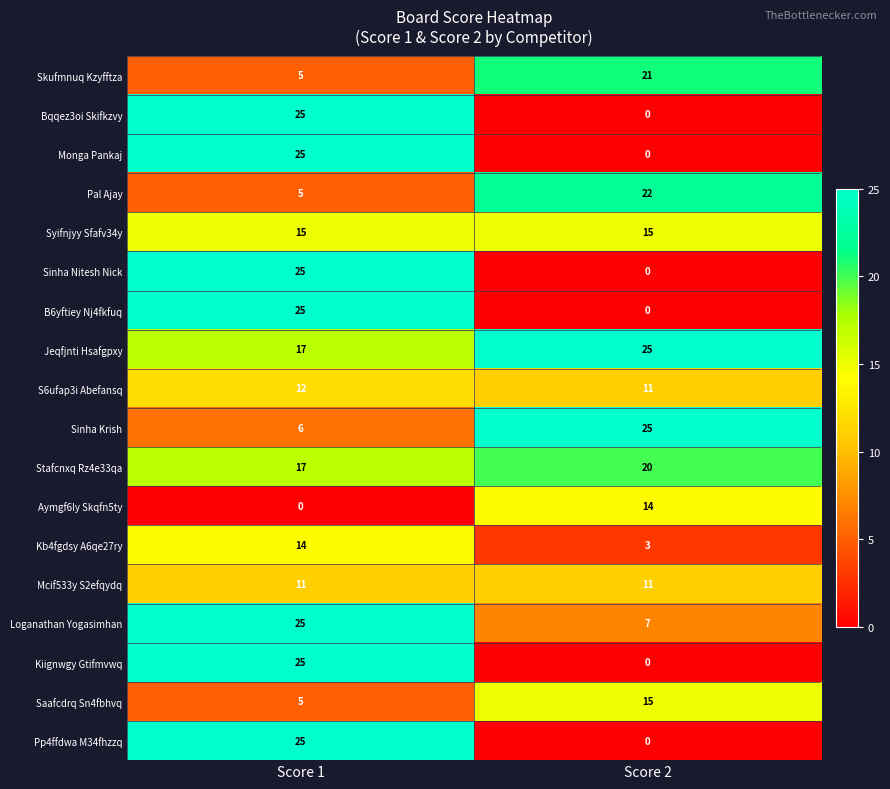

Is the value of Loganathan Yogasimhan at Score 2 greater than the value of Mcif533y S2efqydq at Score 2?

No